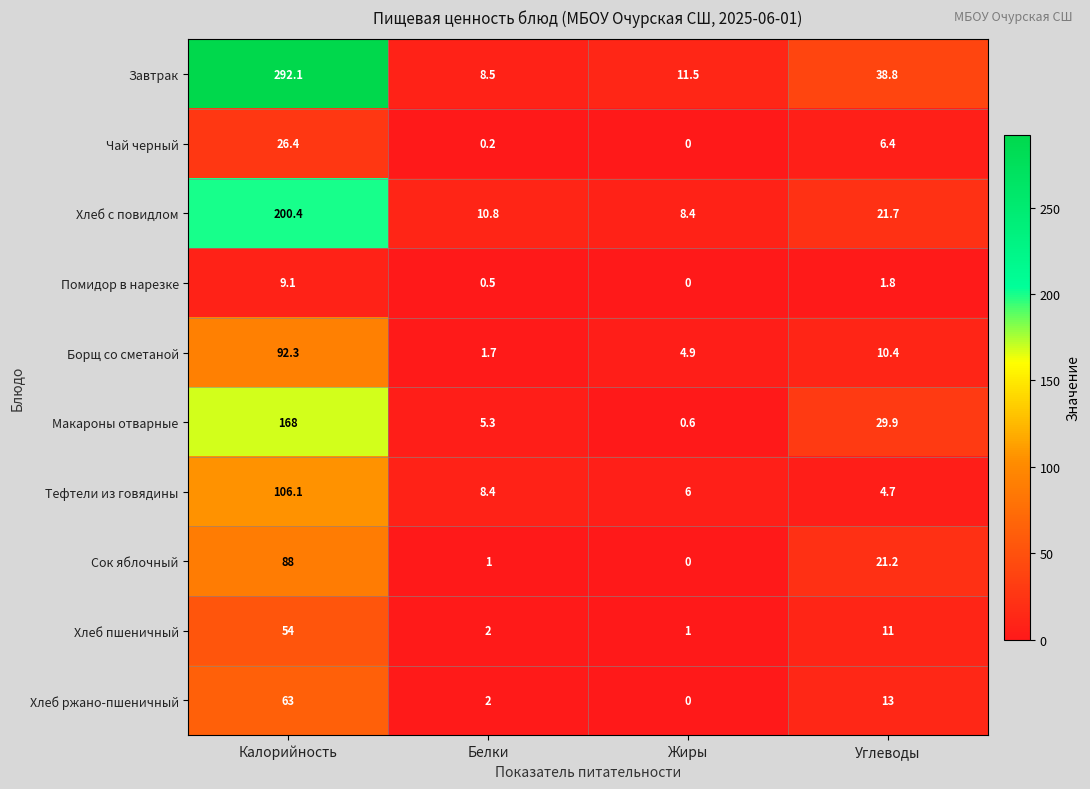

True or false: Борщ со сметаной has a value of 4.9 at Жиры.

True